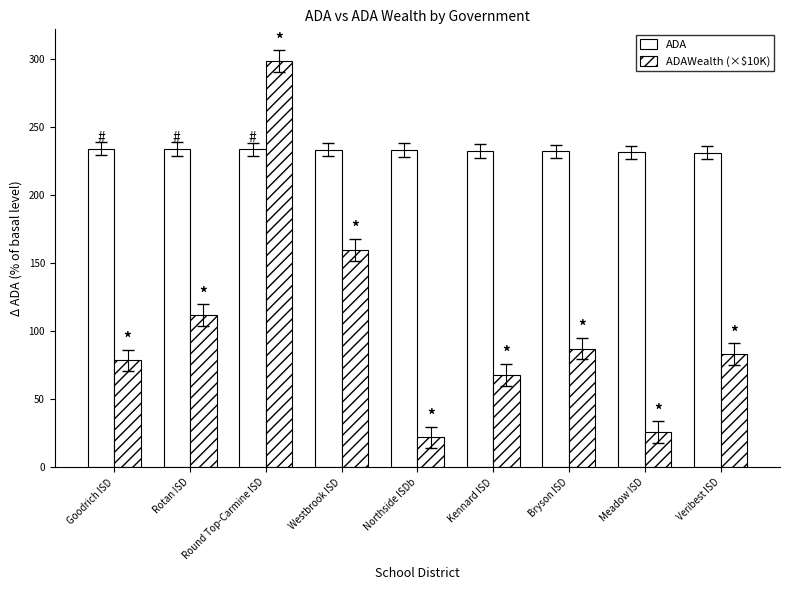

Count the number of data series in this chart.

2